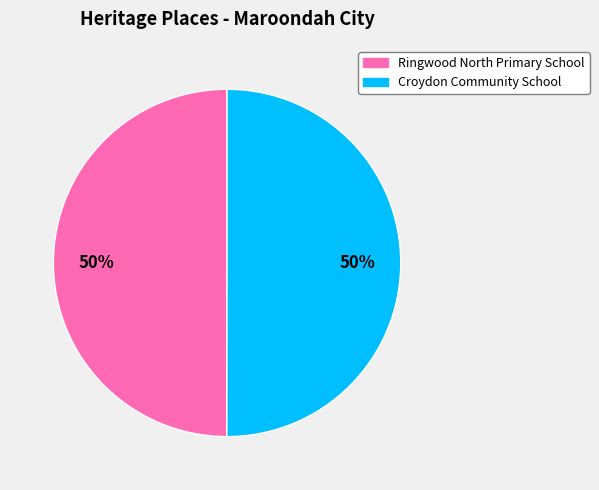

Approximately how many times larger is the value at Ringwood North Primary School compared to Croydon Community School?

1.0